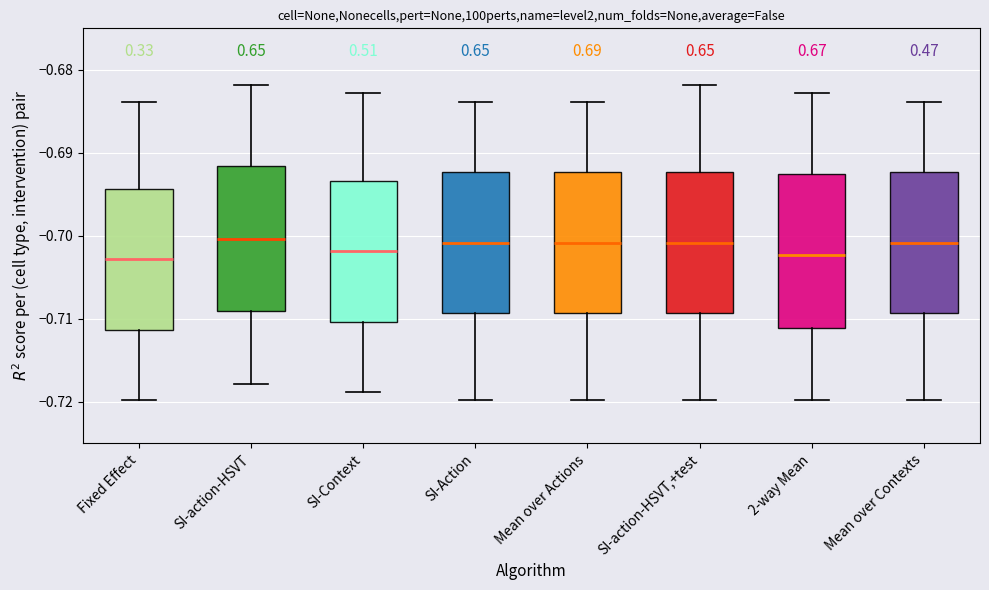

Reading left to right, transcribe this box plot: for each box, give where its median line is, the range the box spans, and where its two whiskers end, as read against the y-axis. The values are not printed on the chart, so give them approximately, as read against the axis.

Fixed Effect: median -0.703, box -0.711 to -0.694, whiskers -0.720 to -0.684
SI-action-HSVT: median -0.700, box -0.709 to -0.692, whiskers -0.718 to -0.682
SI-Context: median -0.702, box -0.710 to -0.693, whiskers -0.719 to -0.683
SI-Action: median -0.701, box -0.709 to -0.692, whiskers -0.720 to -0.684
Mean over Actions: median -0.701, box -0.709 to -0.692, whiskers -0.720 to -0.684
SI-action-HSVT,+test: median -0.701, box -0.709 to -0.692, whiskers -0.720 to -0.682
2-way Mean: median -0.702, box -0.711 to -0.693, whiskers -0.720 to -0.683
Mean over Contexts: median -0.701, box -0.709 to -0.692, whiskers -0.720 to -0.684